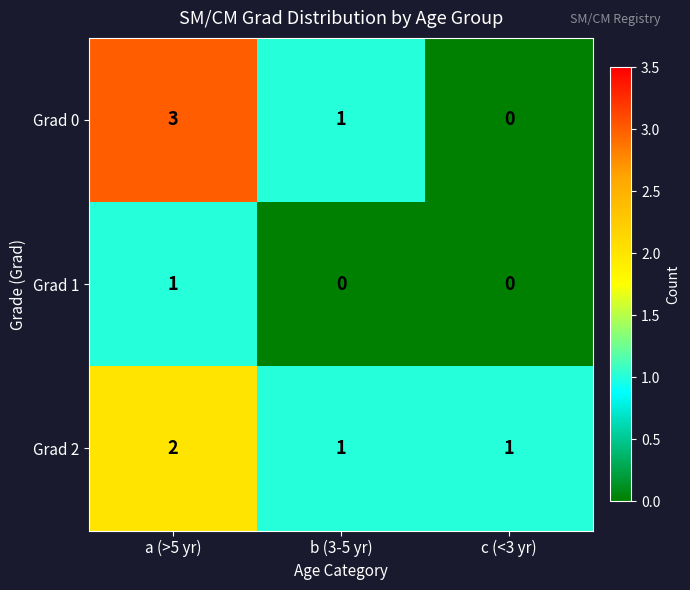

Which series has the widest spread of values?

Grad 0